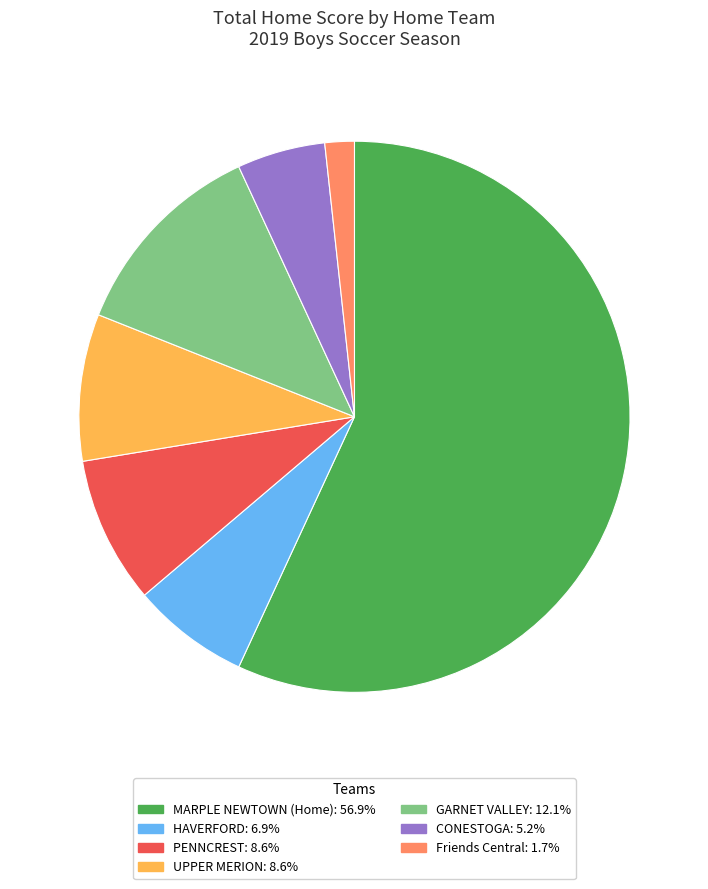

How many segments does this pie chart have?

7